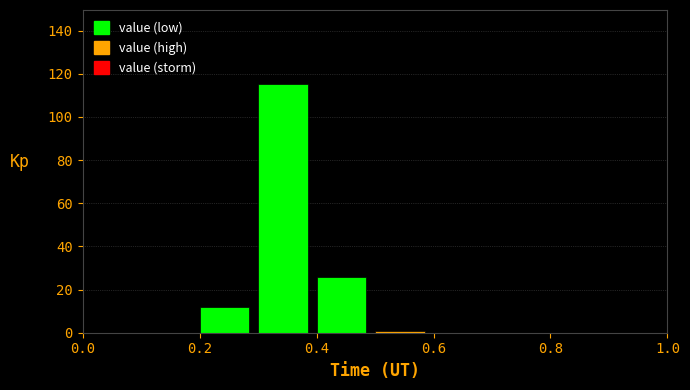

Reading left to right, list every bar in this chart as the range it spans on the x-axis followed by its height. The values are not printed on the chart, so give them approximately, as read against the axis.

0.0 to 0.1: 0
0.1 to 0.2: 0
0.2 to 0.3: 12
0.3 to 0.4: 116
0.4 to 0.5: 26
0.5 to 0.6: under 2
0.6 to 0.7: 0
0.7 to 0.8: 0
0.8 to 0.9: 0
0.9 to 1.0: 0